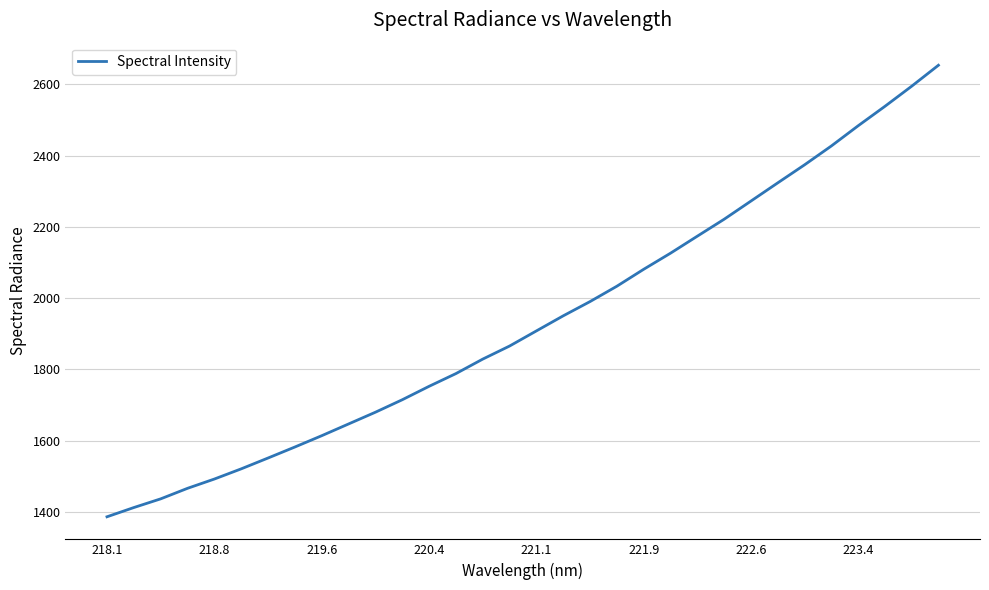

What is the difference between the maximum and minimum values?

1267.8